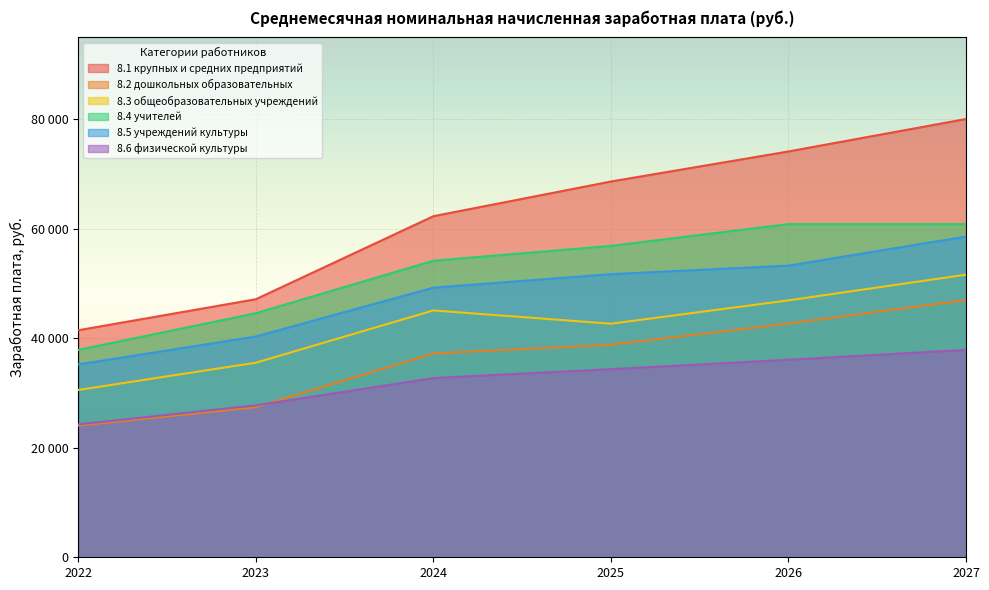

What are all the series names shown in the legend?

8.1 крупных и средних предприятий, 8.2 дошкольных образовательных, 8.3 общеобразовательных учреждений, 8.4 учителей, 8.5 учреждений культуры, 8.6 физической культуры